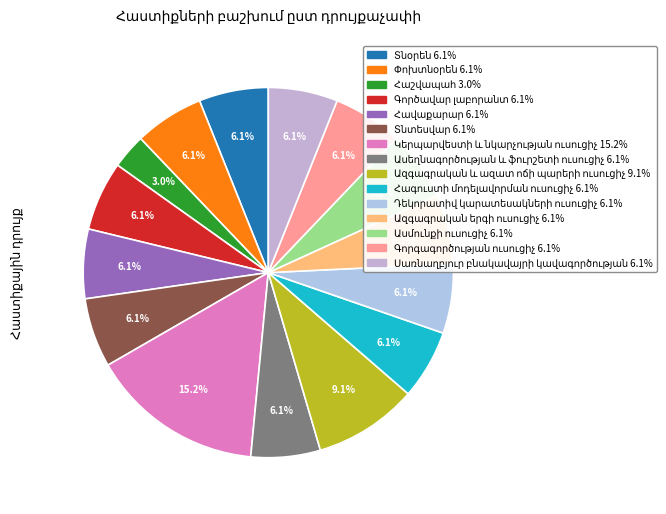

To the nearest percent, what percentage of the pie is Կերպարվեստի և նկարչության ուսուցիչ?

15%